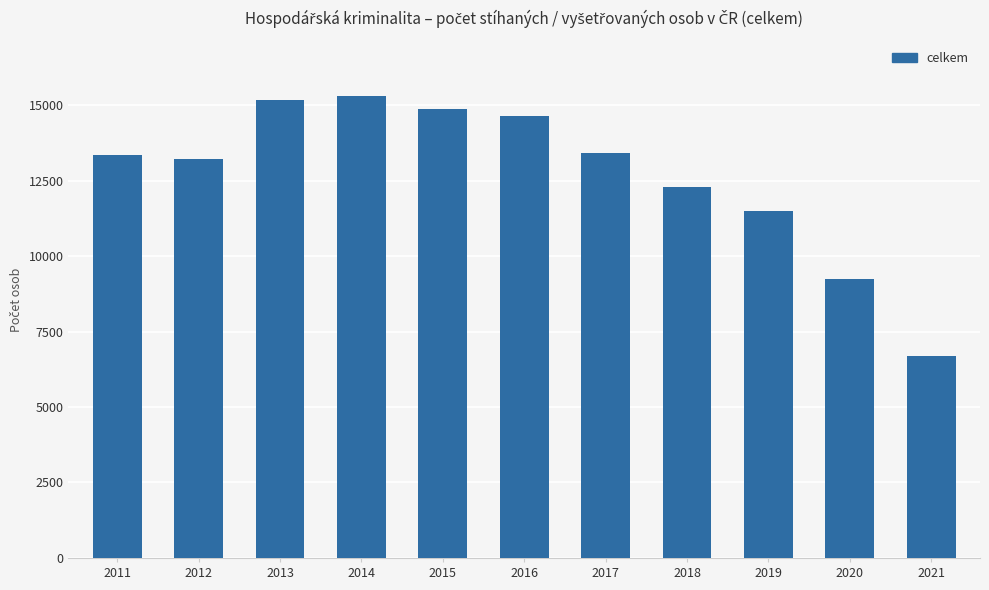

How many bars are there in total?

11